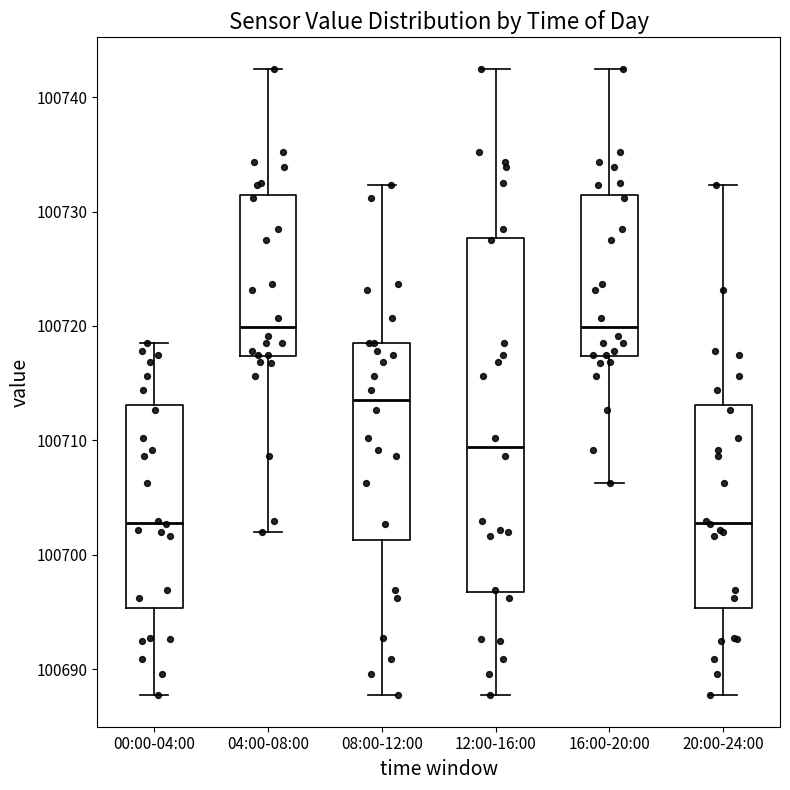

Reading left to right, transcribe this box plot: for each box, give where its median line is, the range the box spans, and where its two whiskers end, as read against the y-axis. The values are not printed on the chart, so give them approximately, as read against the axis.

00:00-04:00: median 100703, box 100695 to 100713, whiskers 100688 to 100718
04:00-08:00: median 100720, box 100717 to 100731, whiskers 100702 to 100743
08:00-12:00: median 100714, box 100701 to 100718, whiskers 100688 to 100732
12:00-16:00: median 100709, box 100697 to 100728, whiskers 100688 to 100743
16:00-20:00: median 100720, box 100717 to 100731, whiskers 100706 to 100743
20:00-24:00: median 100703, box 100695 to 100713, whiskers 100688 to 100732